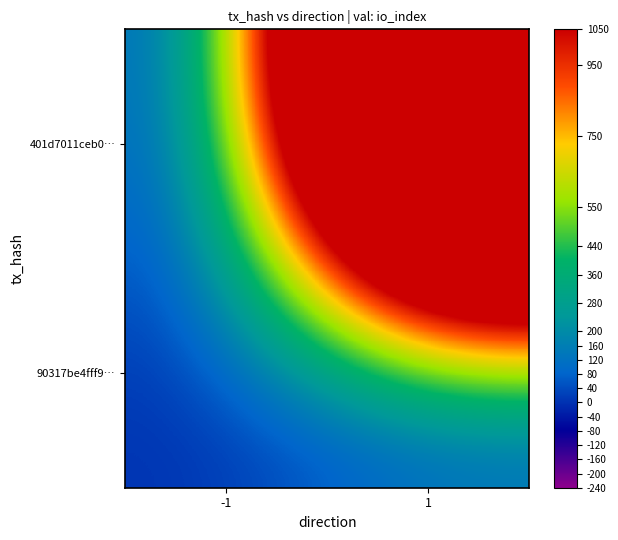

Count the number of categories in the chart.

2